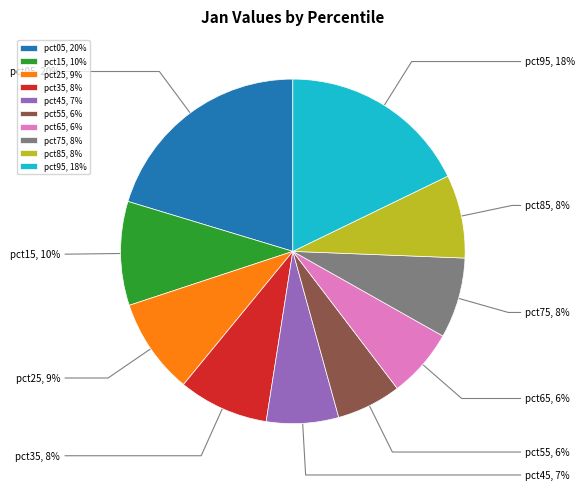

How many slices are in this pie chart?

10